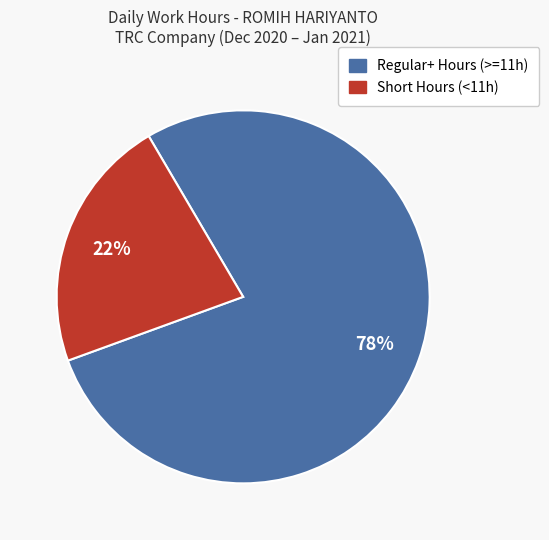

To the nearest percent, what is the average slice percentage?

50%